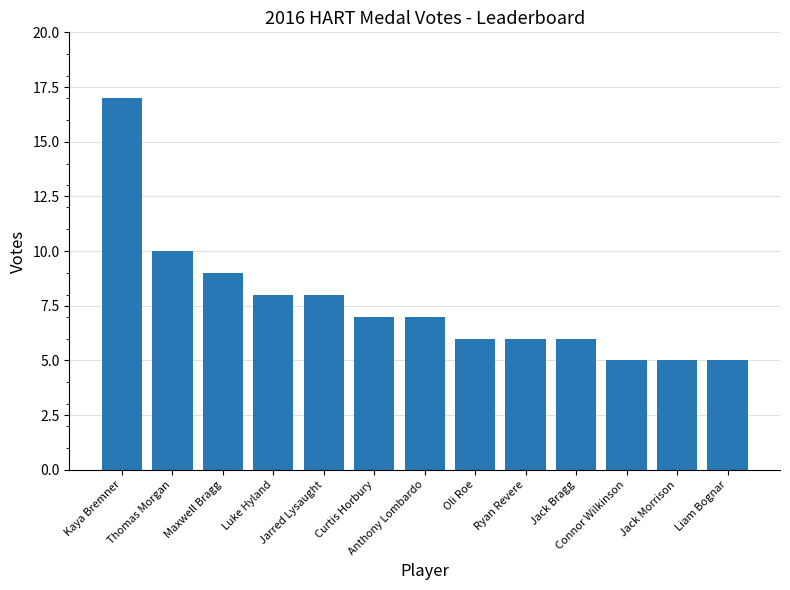

Is it true that the value at Ryan Revere is 8?

False